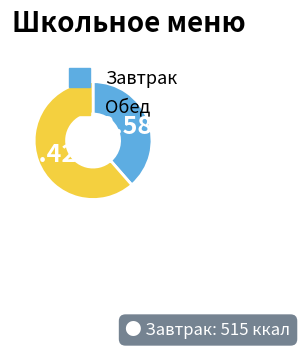

Is there any slice that represents more than half of the pie?

Yes